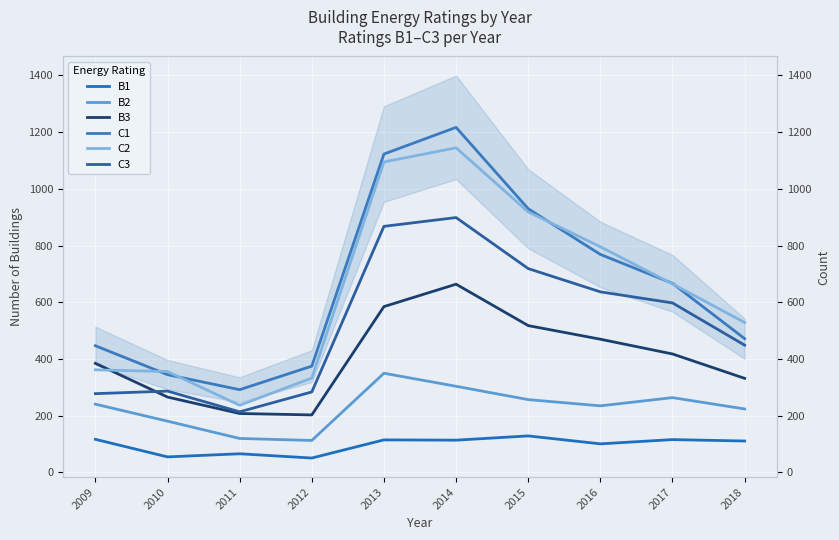

Which has a higher value, 2013 or 2011?

2013